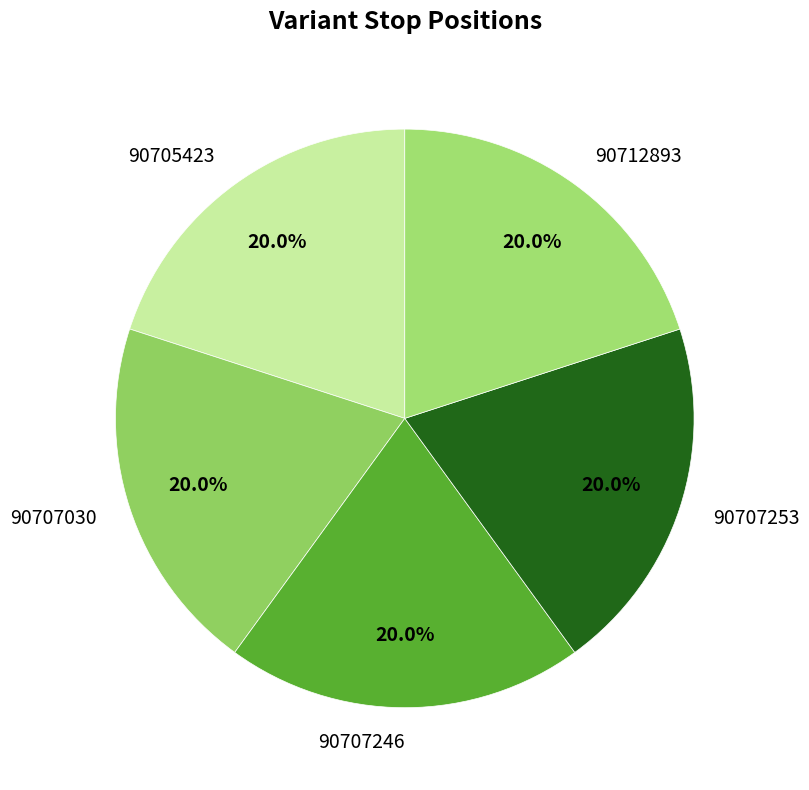

How many segments does this pie chart have?

5